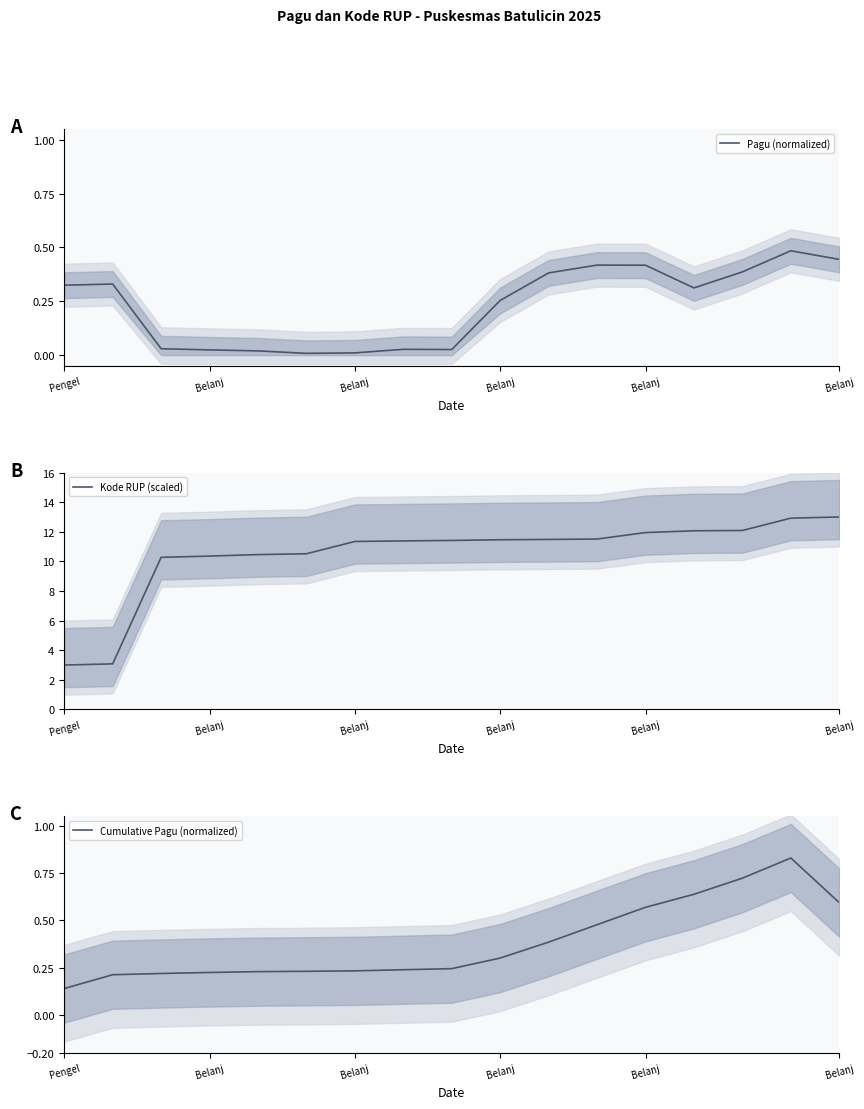

Which series has the largest total across all categories?

Kode RUP (scaled)